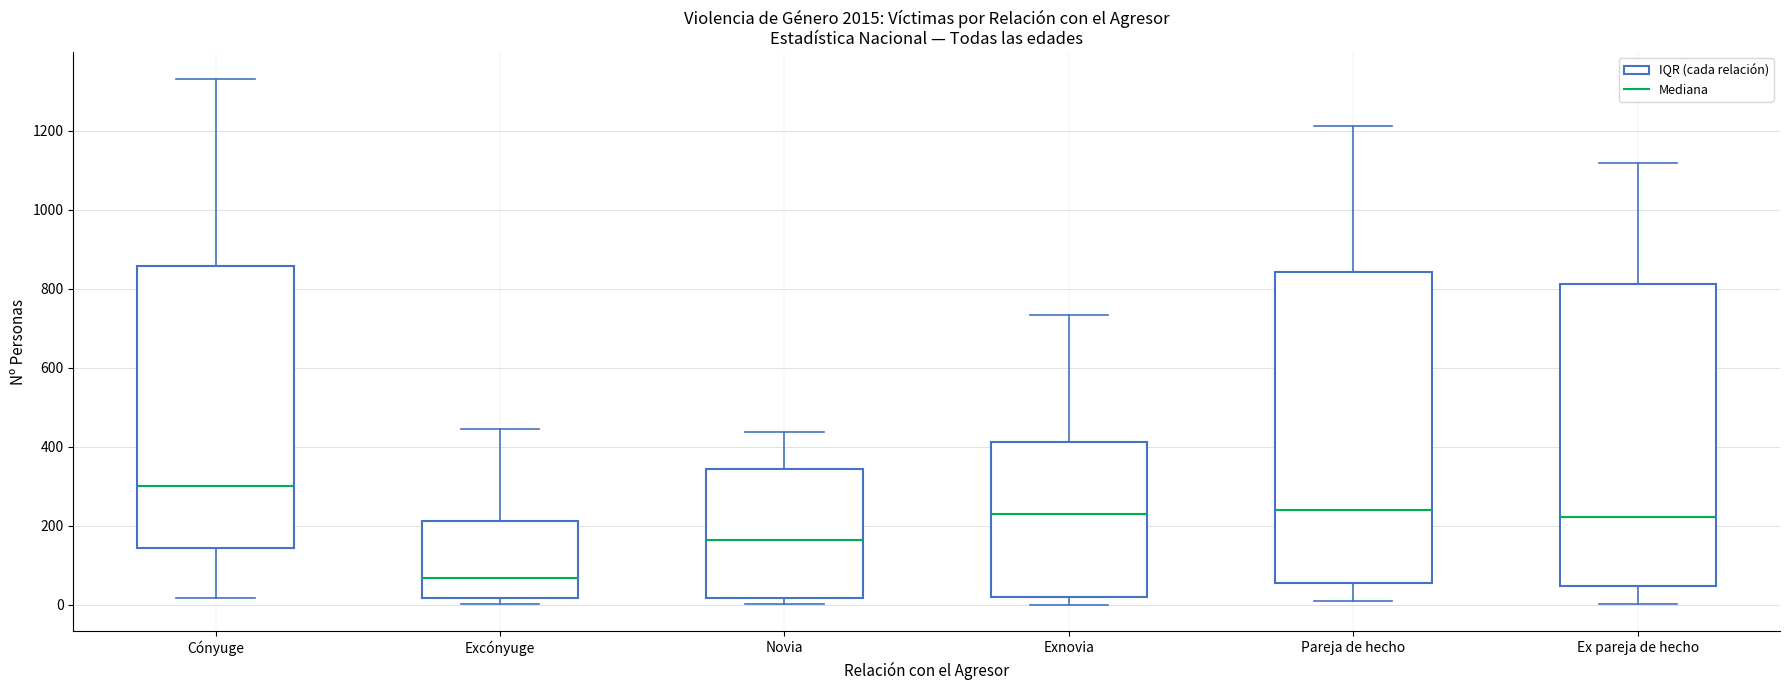

Which box's median line is the lowest?

Excónyuge